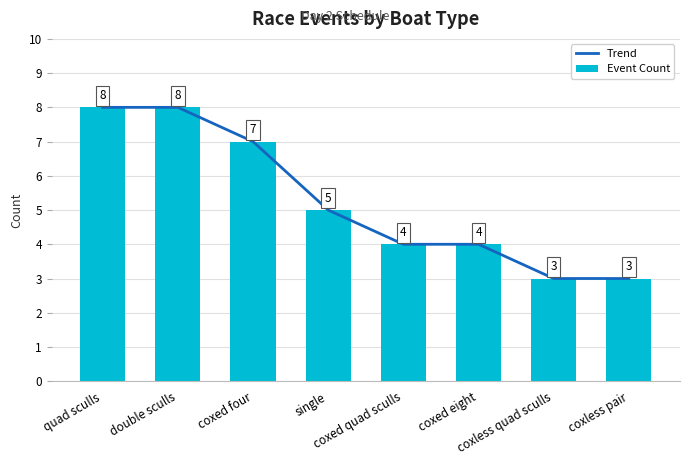

Reading left to right, transcribe all the data shown in this chart.

Trend: 8	8	7	5	4	4	3	3
Event Count: 8	8	7	5	4	4	3	3